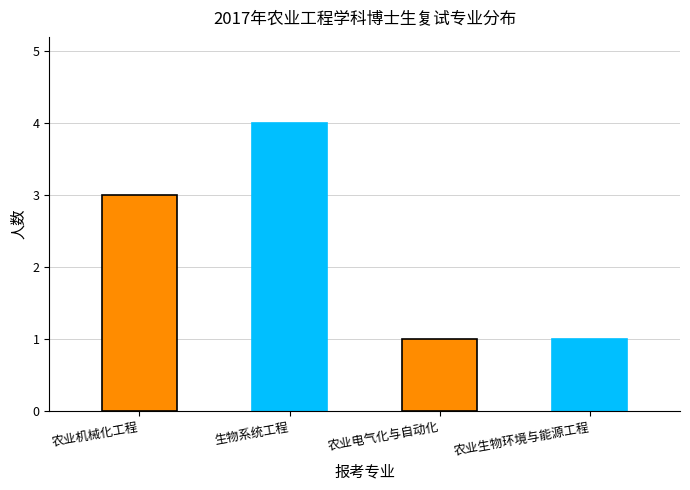

What is the minimum value shown in the chart?

1